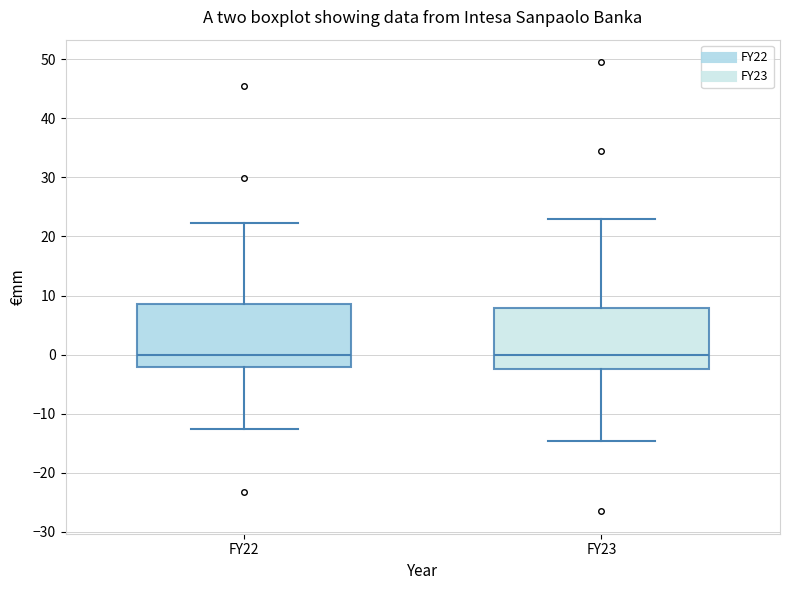

Reading left to right, transcribe this box plot: for each box, give where its median line is, the range the box spans, and where its two whiskers end, as read against the y-axis. The values are not printed on the chart, so give them approximately, as read against the axis.

FY22: median 0, box -2 to 9, whiskers -13 to 22
FY23: median 0, box -2 to 8, whiskers -15 to 23